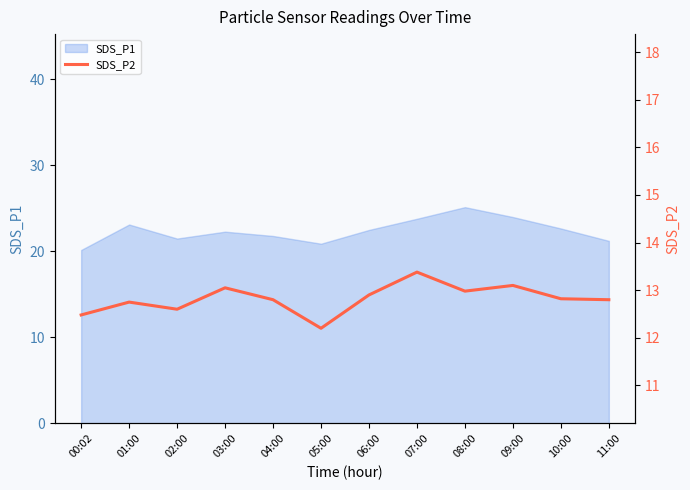

The chart shows a value of 19.7 at 02:00. True or false?

False